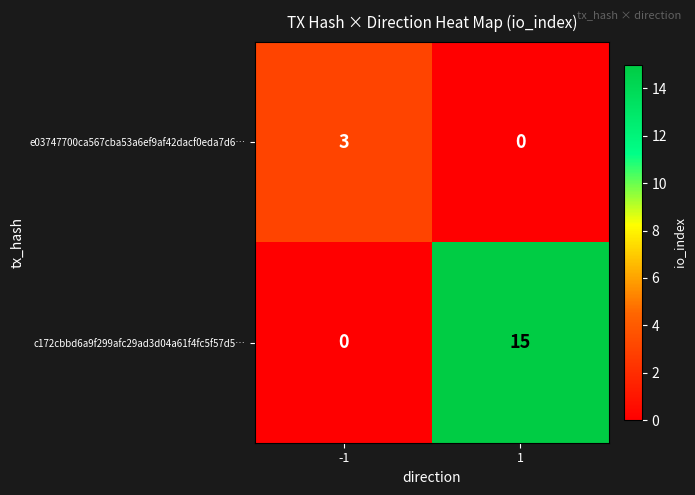

What is the sum of all c172cbbd6a9f299afc29ad3d04a61f4fc5f57d5… values?

15